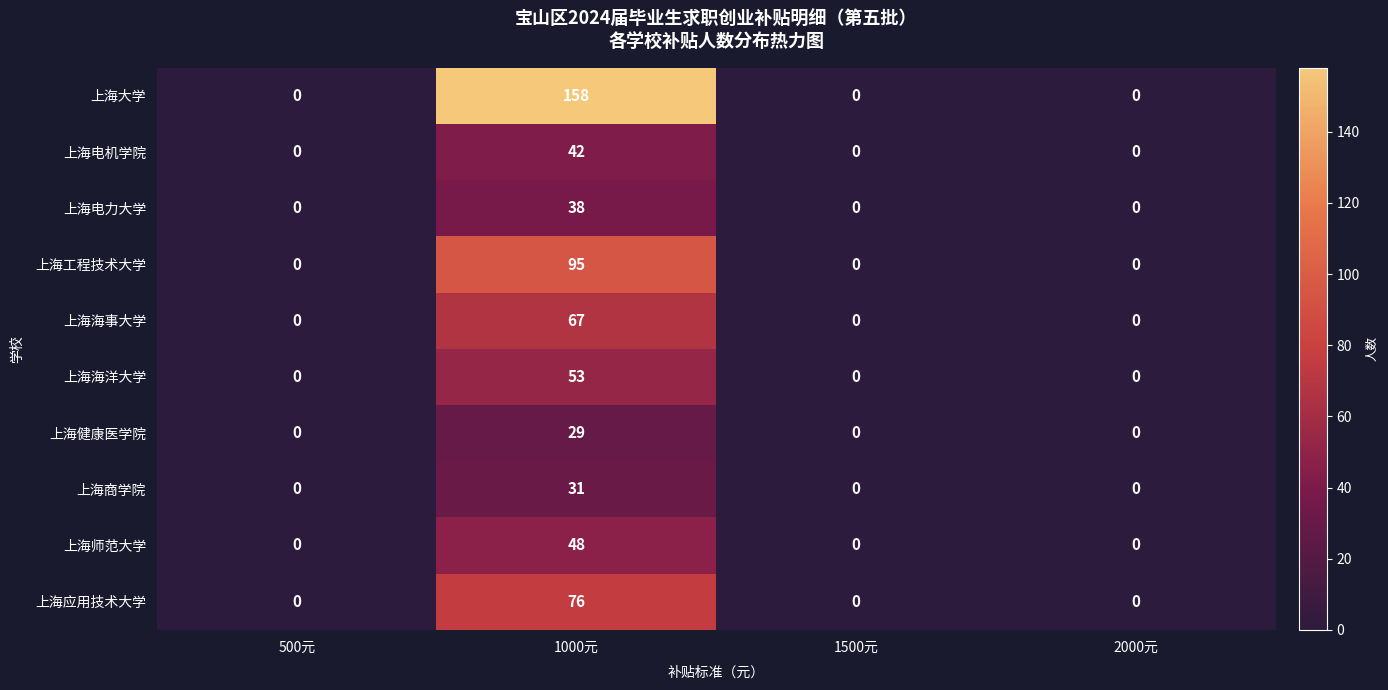

At which label does 上海工程技术大学 reach its peak?

1000元